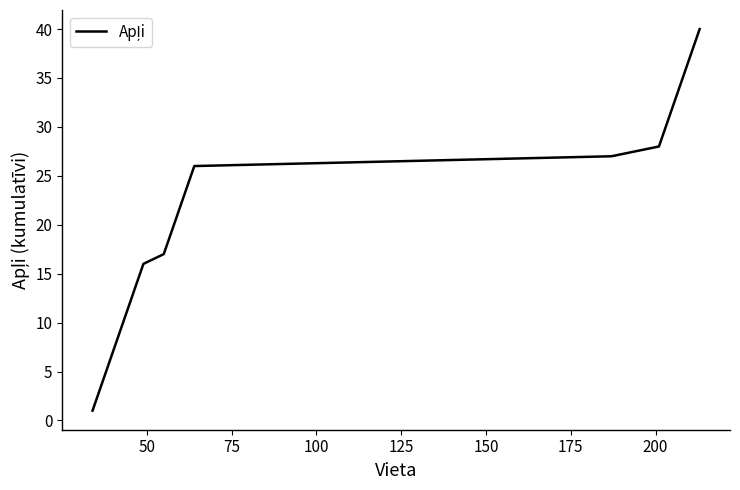

What is the difference between the maximum and minimum values?

39